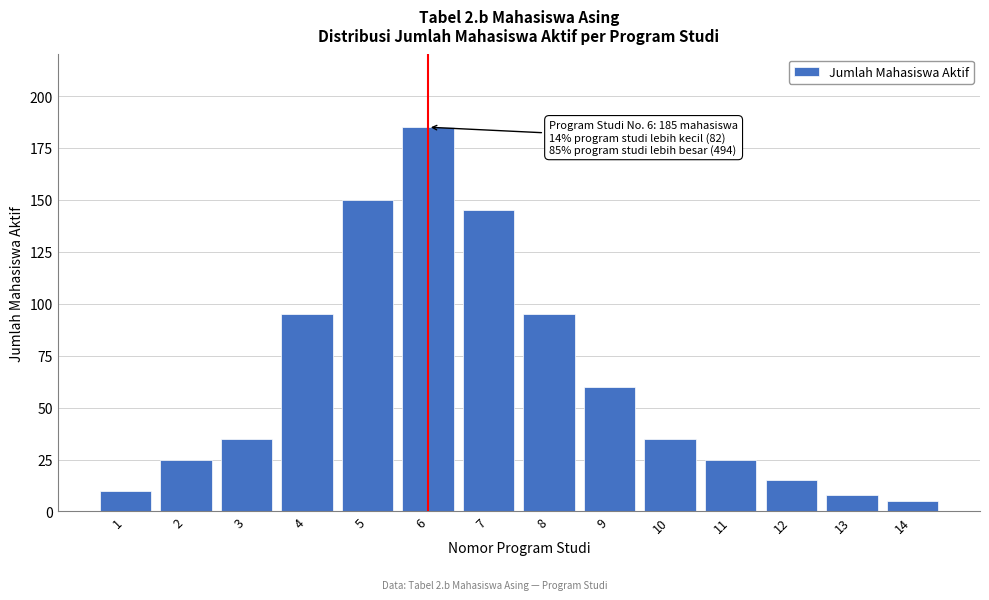

Reading left to right, transcribe all the data shown in this chart.

10	25	35	95	150	185	145	95	60	35	25	15	8	5